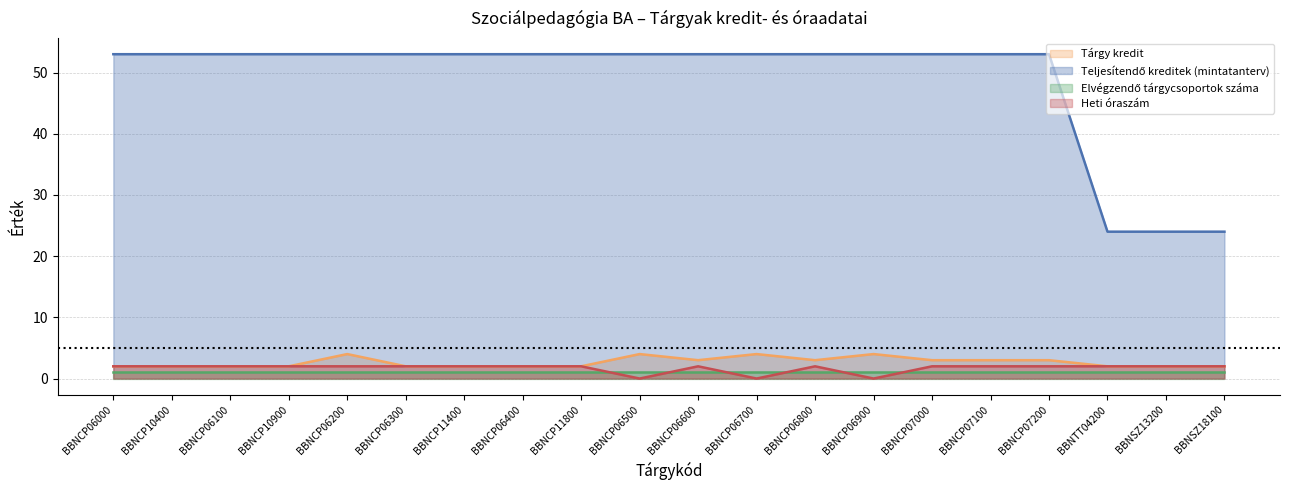

True or false: Teljesítendő kreditek (mintatanterv) and Heti óraszám intersect in this chart.

False